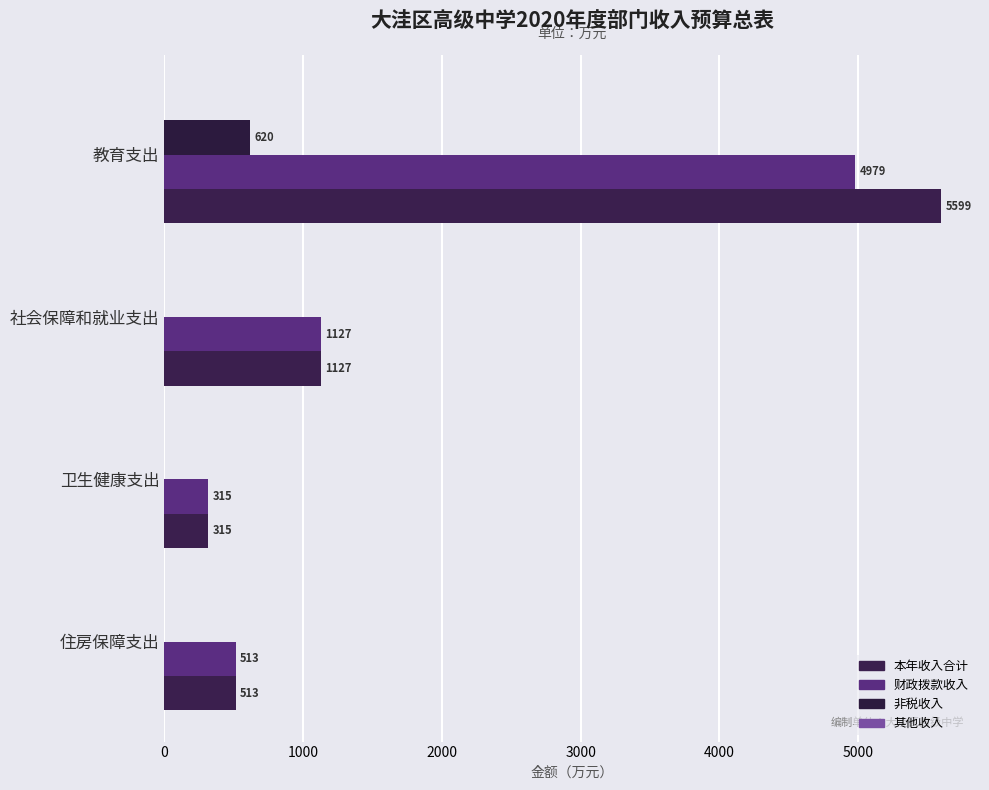

What is the highest value of the 财政拨款收入 series?

4978.6